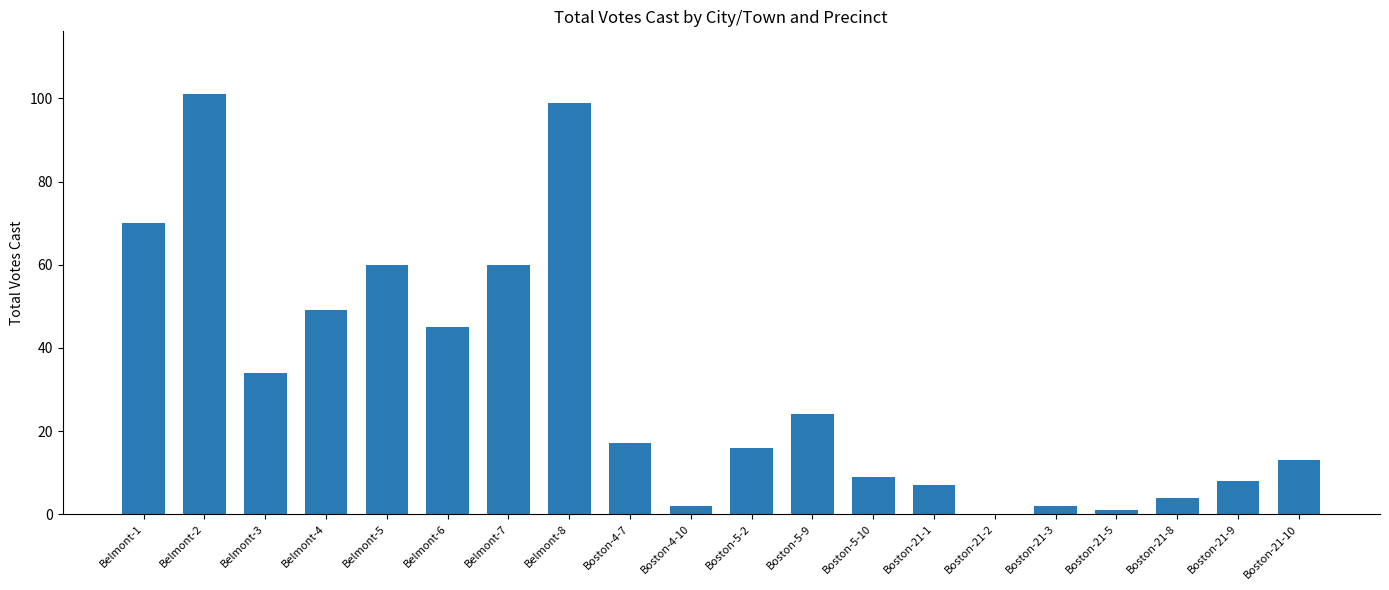

Count the number of categories in the chart.

20